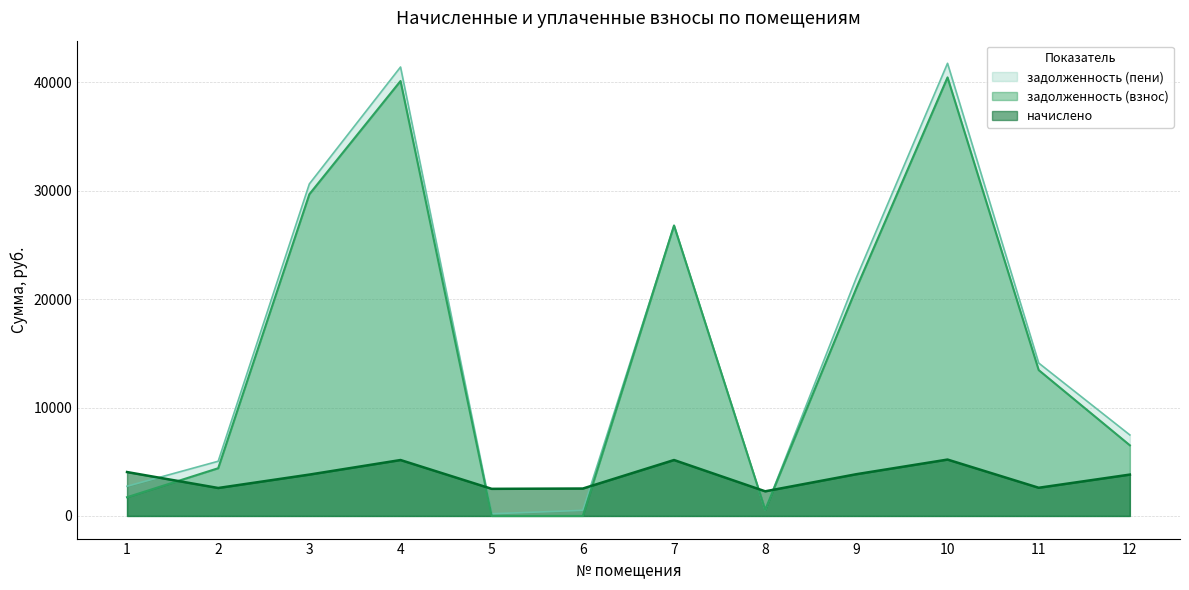

True or false: начислено has a value of 4016.5 at 5.

False